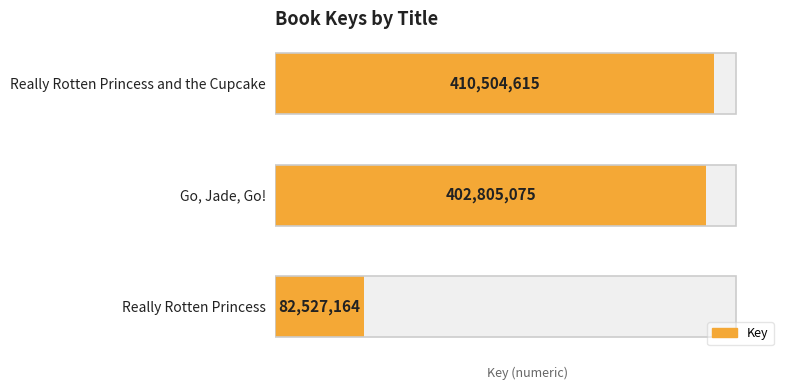

What is the change in value from Really Rotten Princess and the Cupcake to Really Rotten Princess?

-327977451